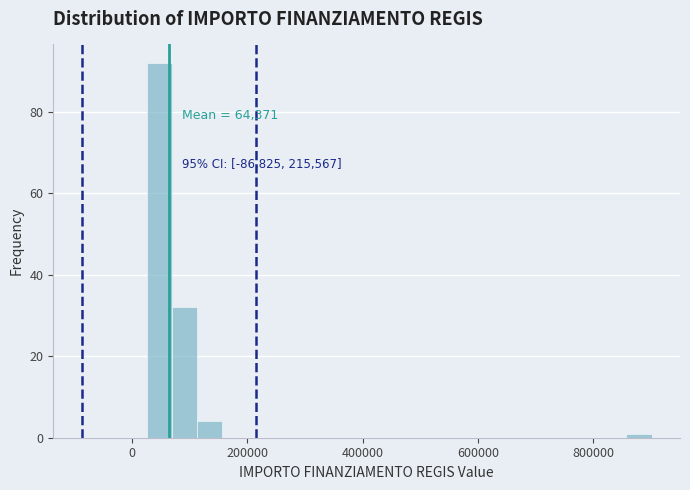

Read against the x-axis, roughly where is the centre of the tallest bar?

40000